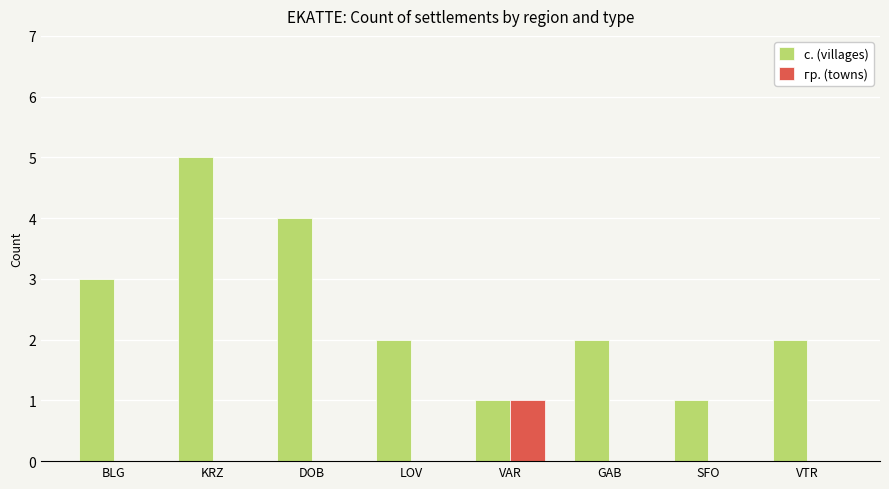

Reading left to right, list all the values displayed in this chart.

с. (villages): BLG=3	KRZ=5	DOB=4	LOV=2	VAR=1	GAB=2	SFO=1	VTR=2
гр. (towns): BLG=0	KRZ=0	DOB=0	LOV=0	VAR=1	GAB=0	SFO=0	VTR=0